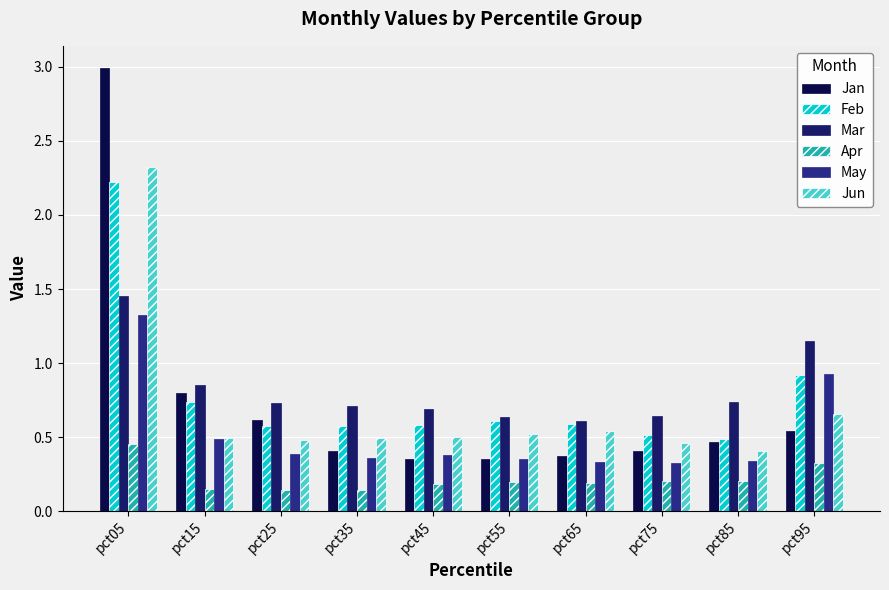

How many Apr values are between 0 and 1?

10